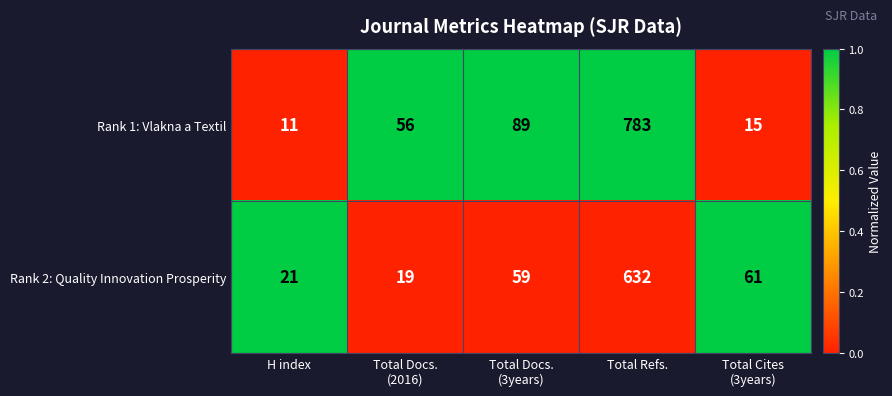

Which category has the lowest value across all series?

H index